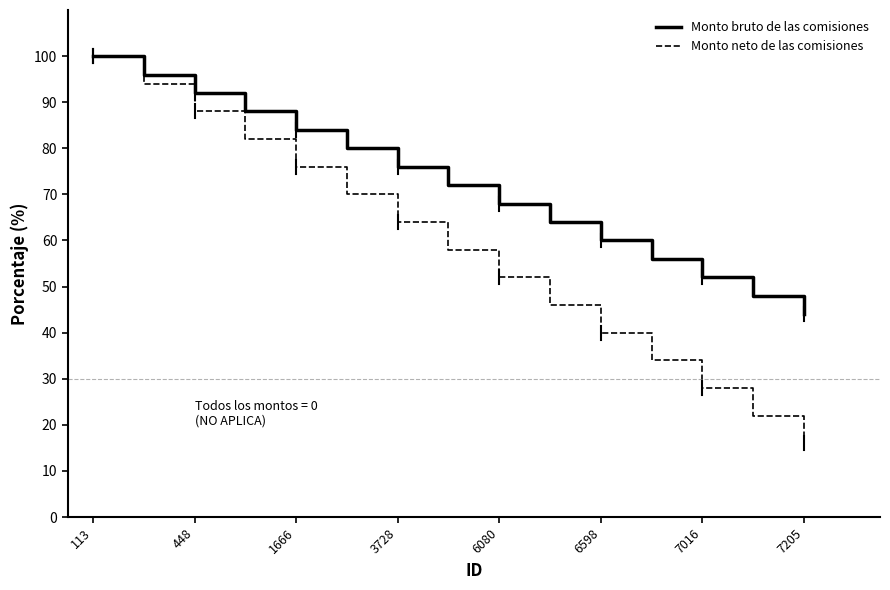

Which series has the widest spread of values?

Monto neto de las comisiones